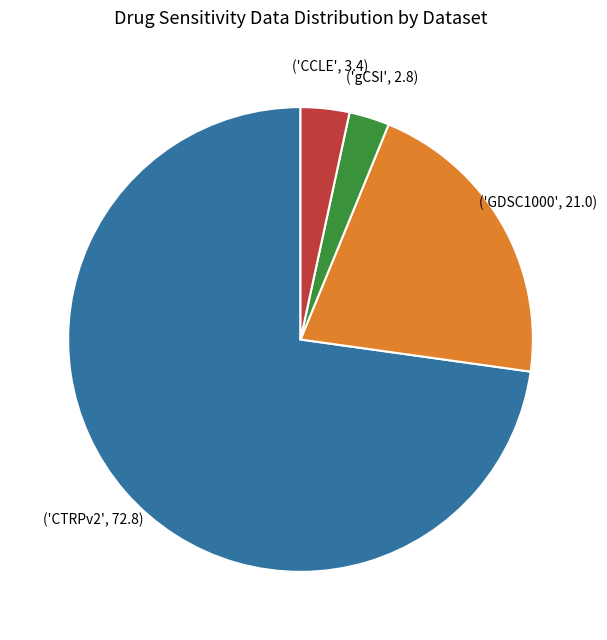

Is there any slice that represents more than half of the pie?

Yes